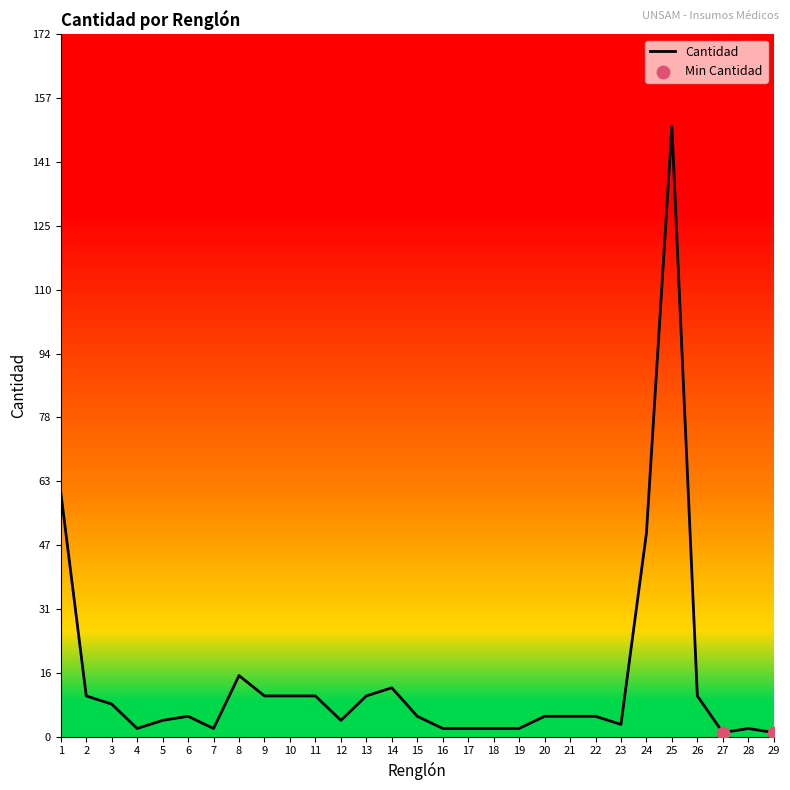

What is the ratio of the value at 29 to the value at 4?

0.5